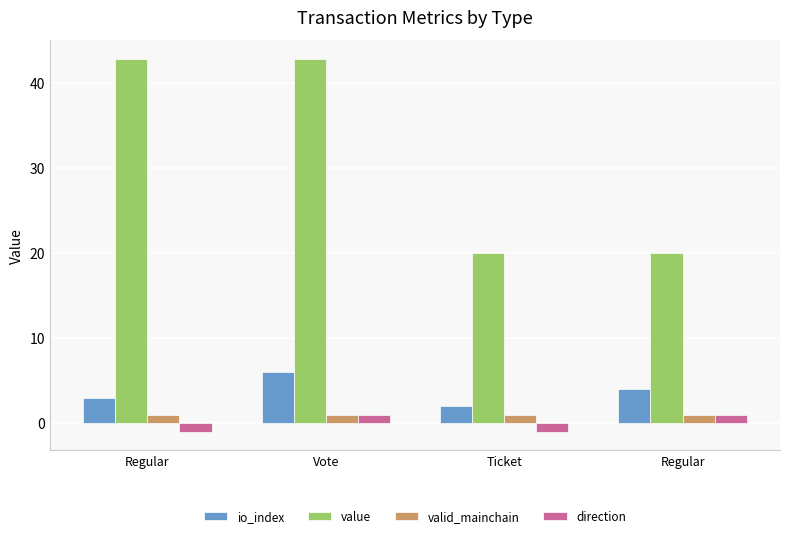

How many values in the direction series are below 1?

2